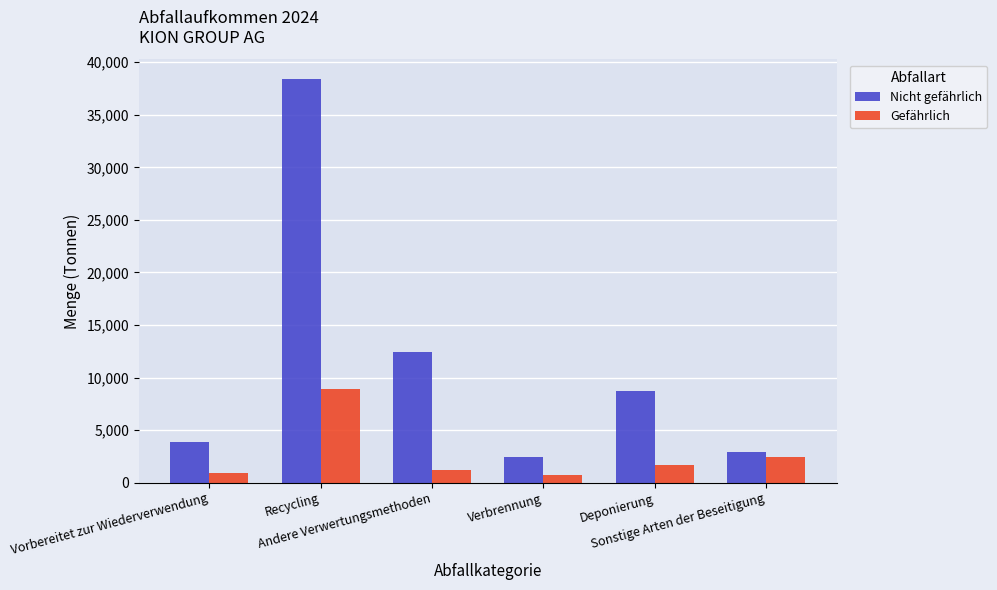

Which series changed the most between Vorbereitet zur Wiederverwendung and Recycling?

Nicht gefährlich